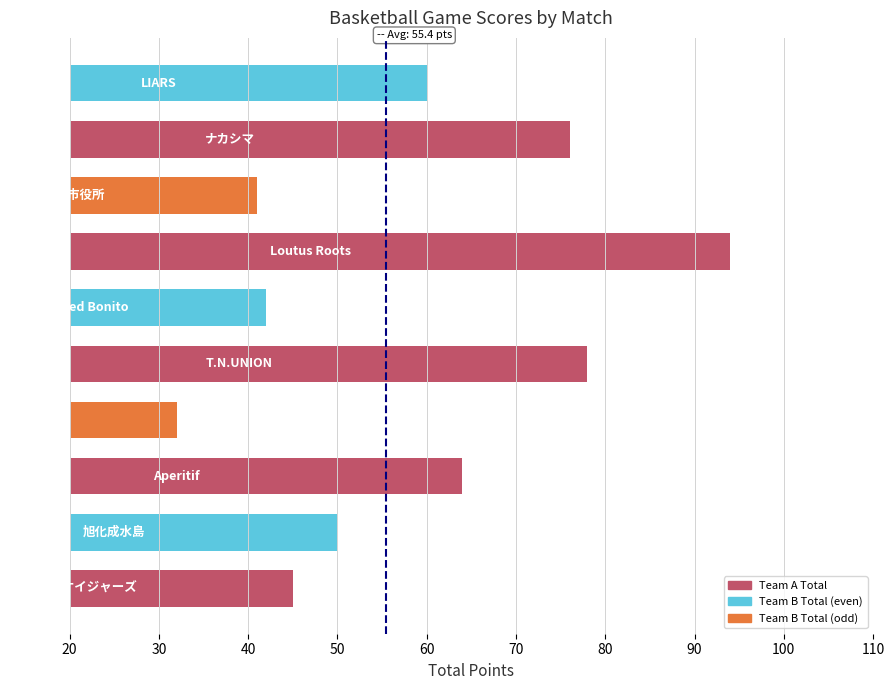

What is the maximum value shown in the chart?

94